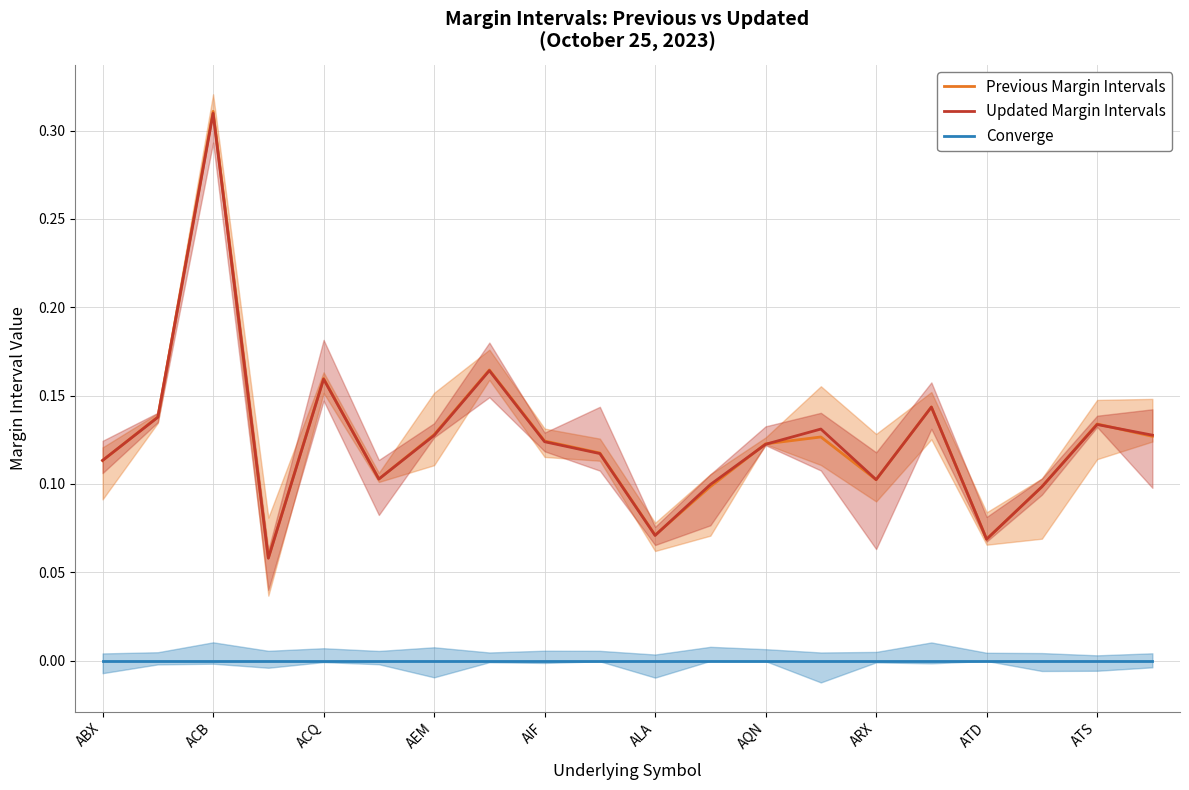

At how many categories does at least one series exceed 0?

20